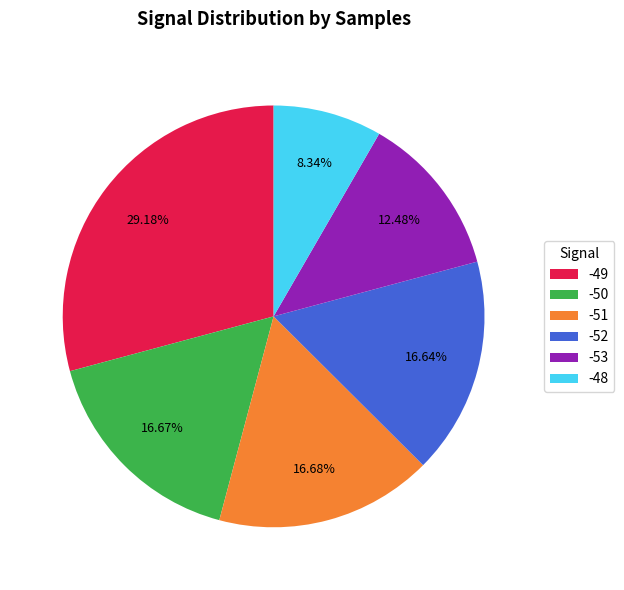

What percentage is NOT represented by -48?

91.7%